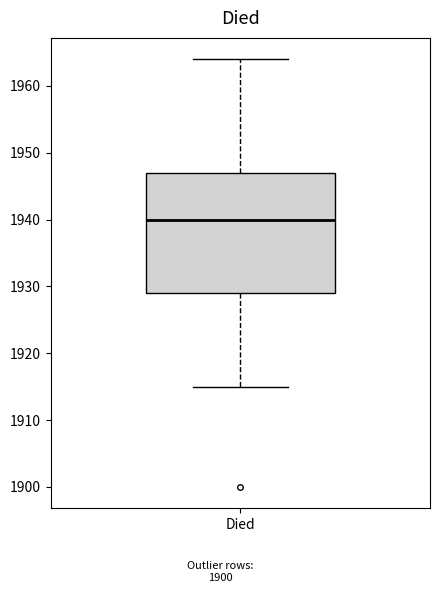

Where is the upper edge of the box for Died on the y-axis? The values are not printed on the chart, so give them approximately, as read against the axis.

1947